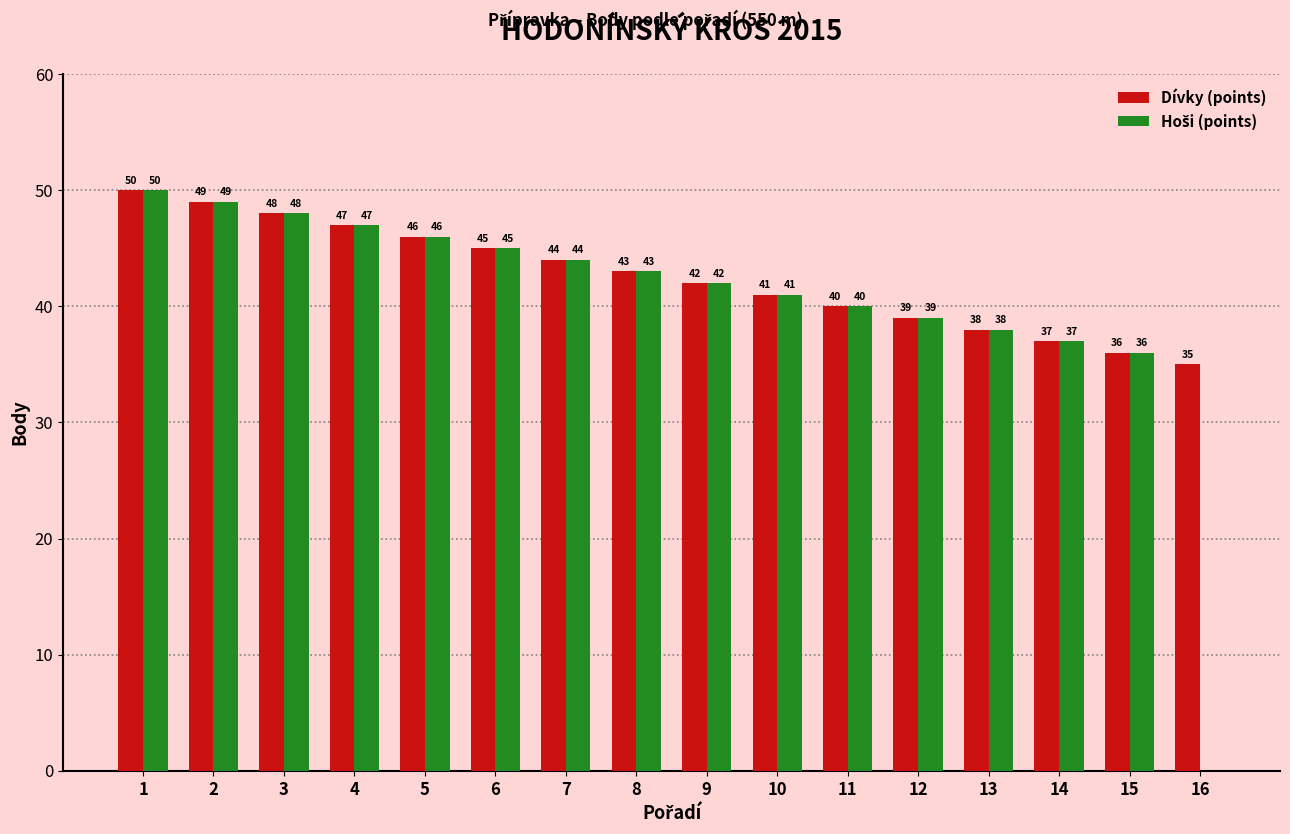

Is it true that Dívky (points) equals 46 at 5?

True